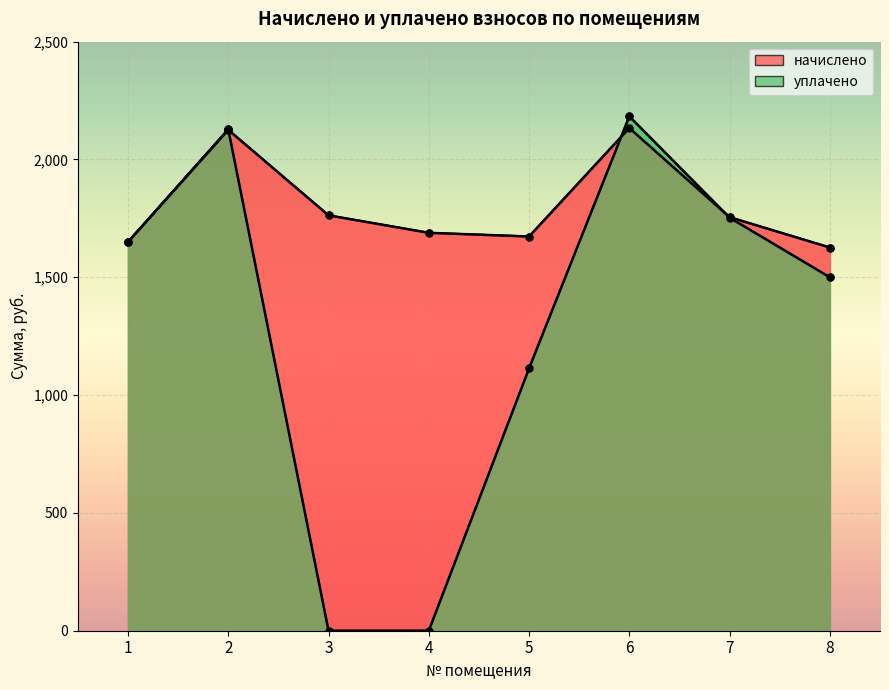

Reading right to left, what are all the values shown in this chart?

начислено: 8=1626.3	7=1755.0	6=2133.3	5=1673.1	4=1688.7	3=1762.8	2=2125.5	1=1649.7
уплачено: 8=1500.0	7=1752.8	6=2183.0	5=1113.2	4=0.0	3=0.0	2=2128.0	1=1649.8